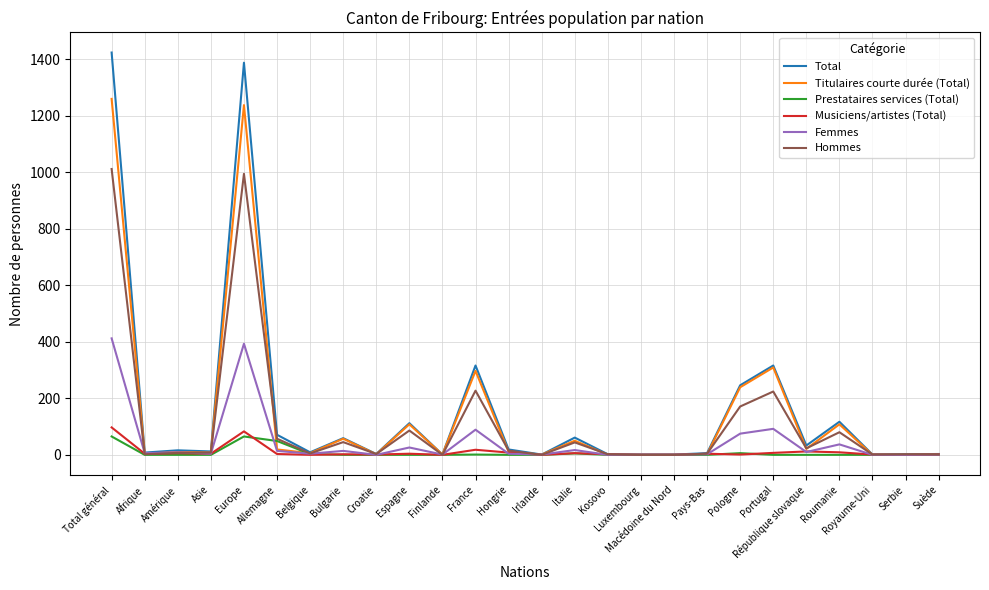

Which series has the largest total across all categories?

Total